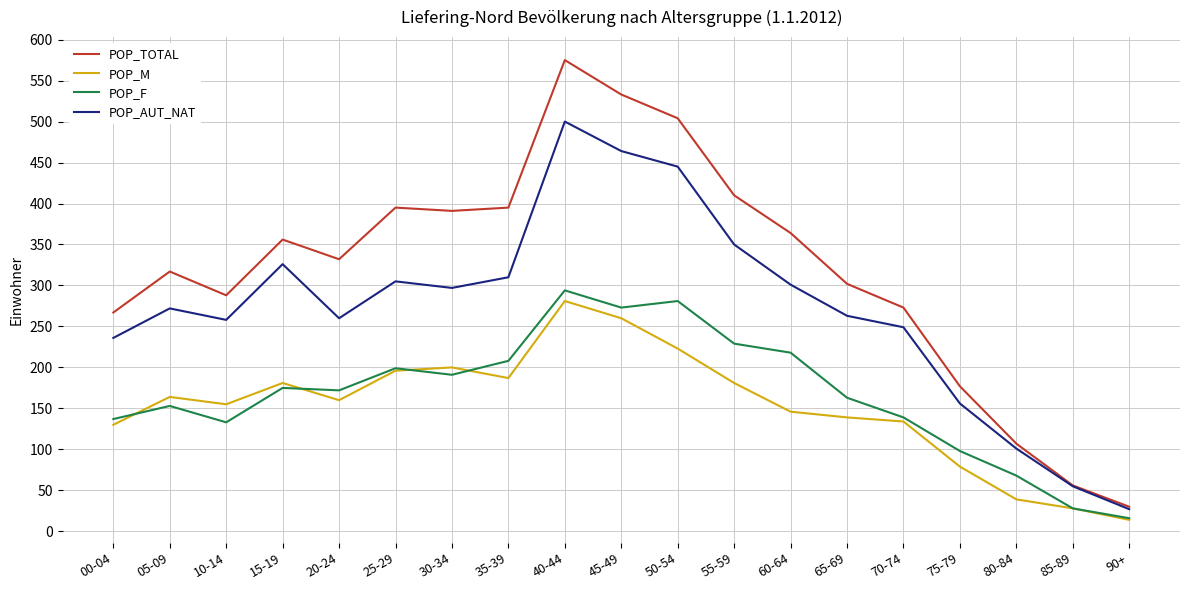

What is the difference between the maximum and minimum values in the POP_TOTAL series?

545